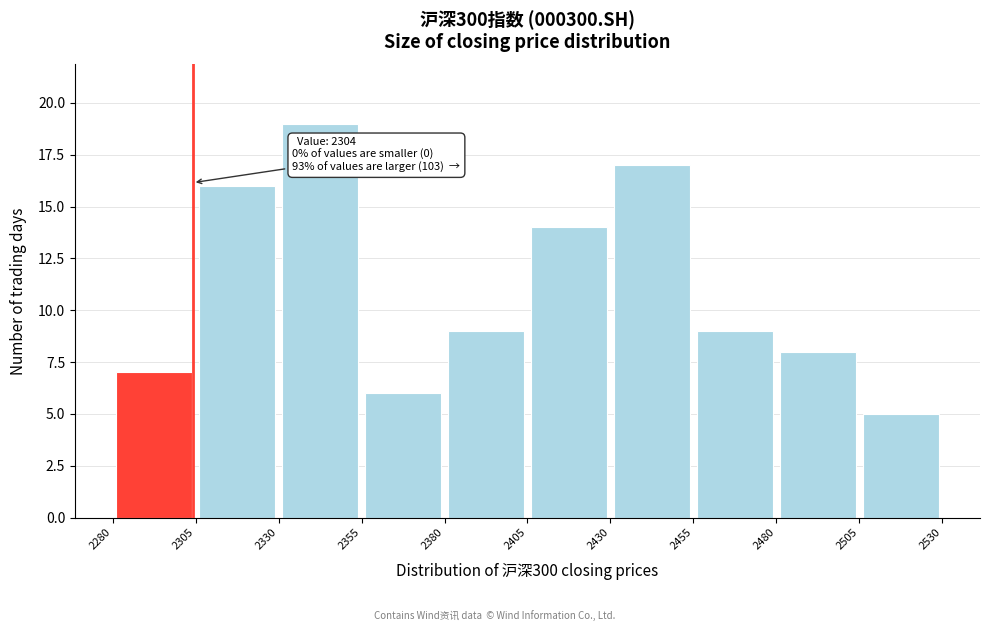

Which range on the x-axis has the tallest bar?

2330 to 2355